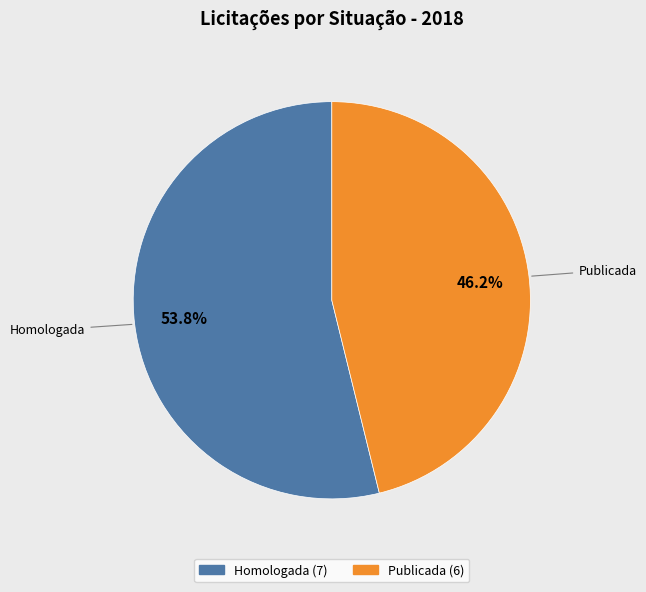

What is the smallest slice in the pie chart?

Publicada